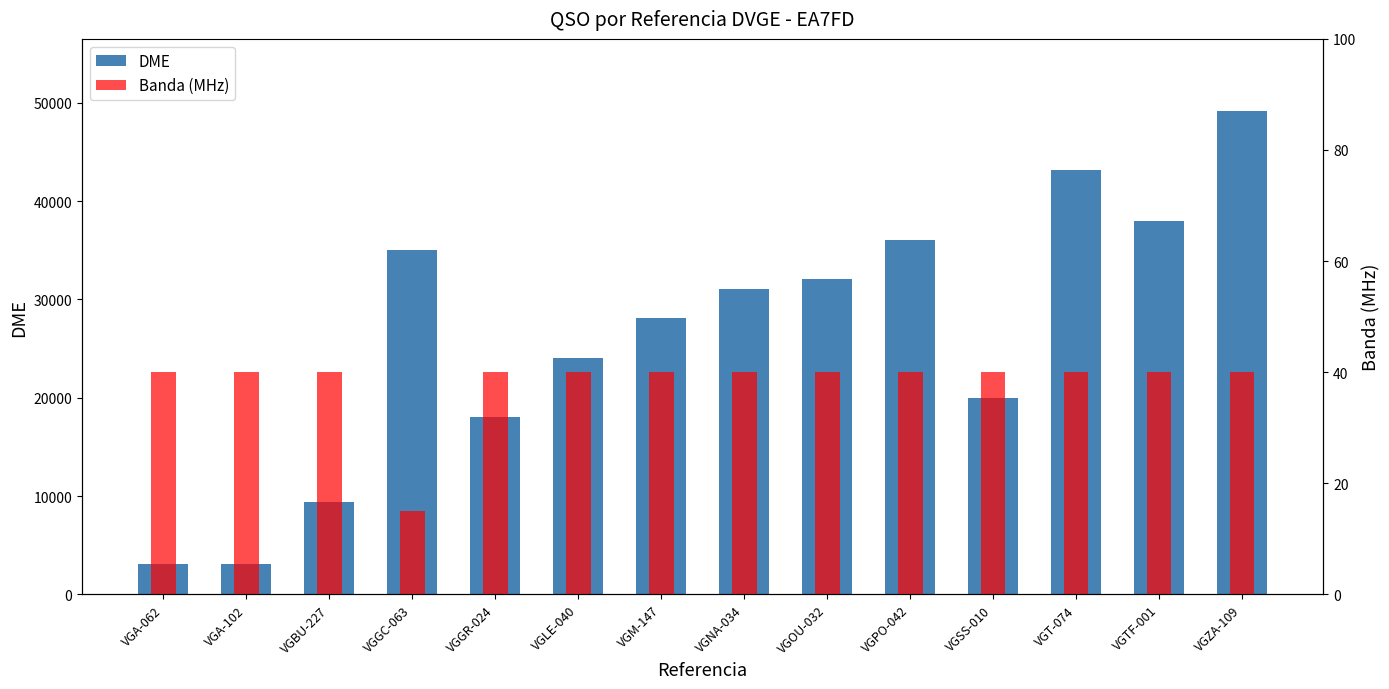

Reading left to right, what are all the values shown in this chart?

DME: VGA-062=3076	VGA-102=3120	VGBU-227=9390	VGGC-063=35016	VGGR-024=18013	VGLE-040=24034	VGM-147=28096	VGNA-034=31050	VGOU-032=32024	VGPO-042=36023	VGSS-010=20018	VGT-074=43111	VGTF-001=38001	VGZA-109=49126
Banda (MHz): VGA-062=40	VGA-102=40	VGBU-227=40	VGGC-063=15	VGGR-024=40	VGLE-040=40	VGM-147=40	VGNA-034=40	VGOU-032=40	VGPO-042=40	VGSS-010=40	VGT-074=40	VGTF-001=40	VGZA-109=40